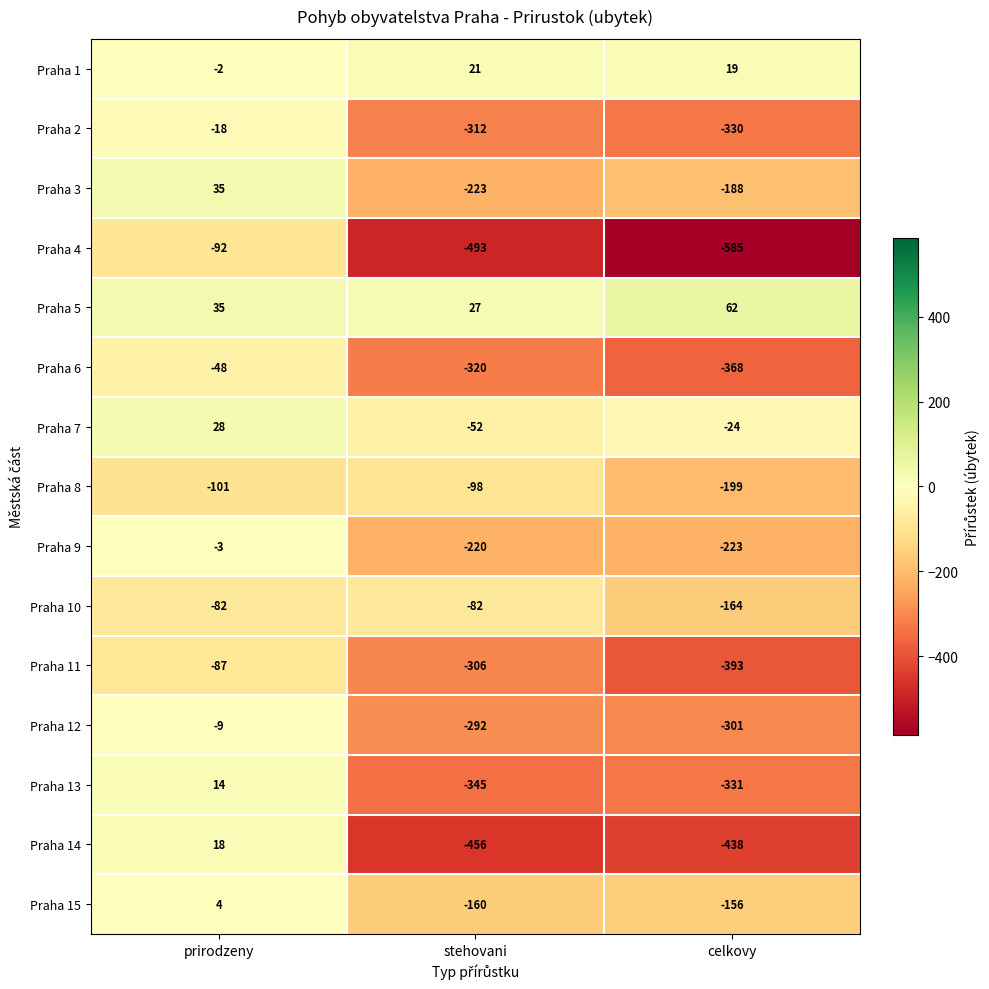

What is the sum of all Praha 13 values?

-662